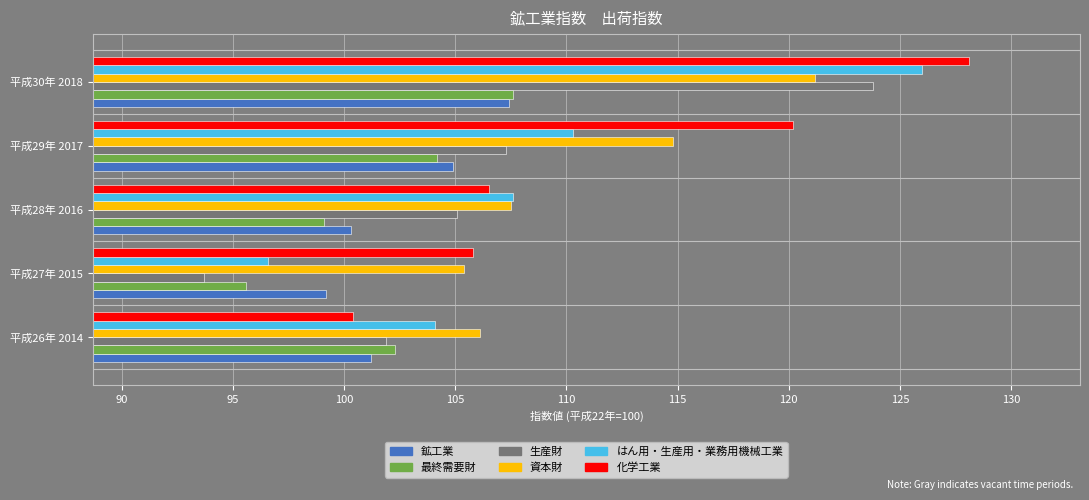

What is the difference between the maximum and minimum values in the 資本財 series?

15.8